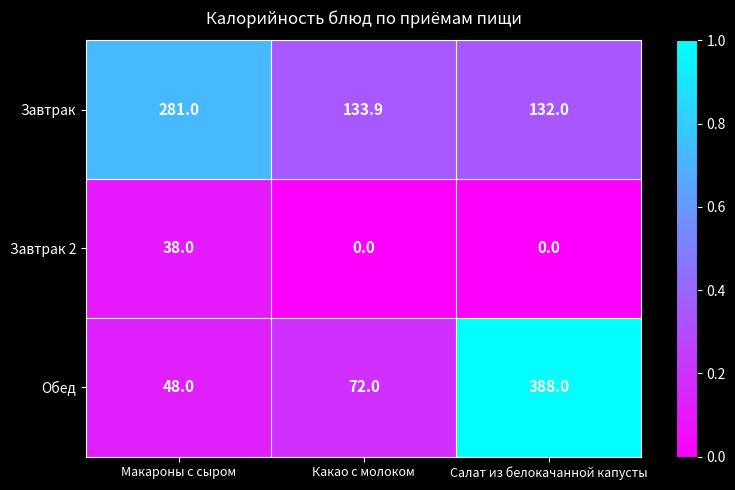

Which series has the largest range (max minus min)?

Обед